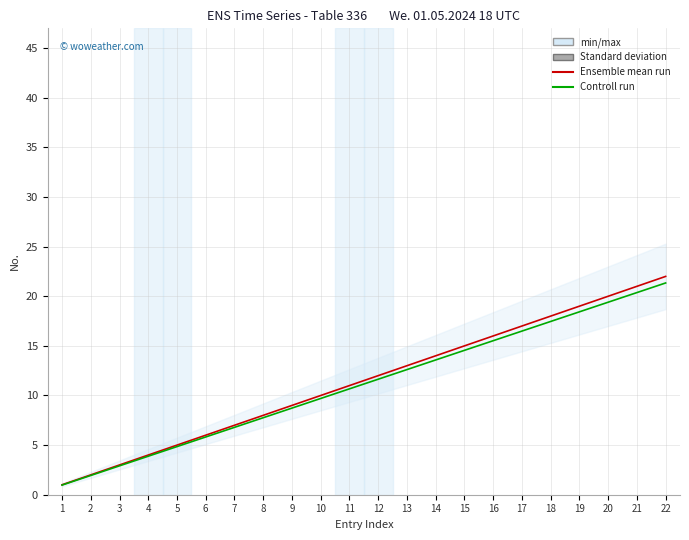

List the labels in order of Ensemble mean run value, largest first.

22, 21, 20, 19, 18, 17, 16, 15, 14, 13, 12, 11, 10, 9, 8, 7, 6, 5, 4, 3, 2, 1